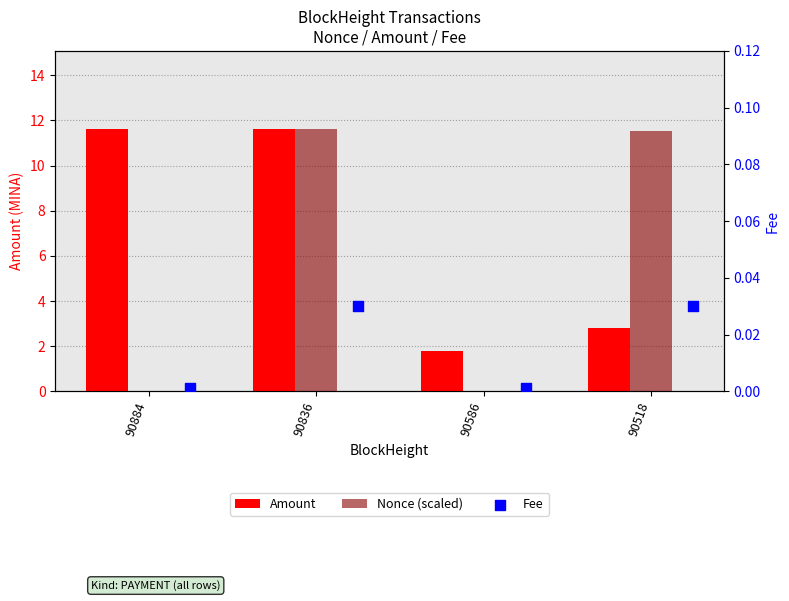

What are all the series names shown in the legend?

Amount, Nonce (scaled), Fee